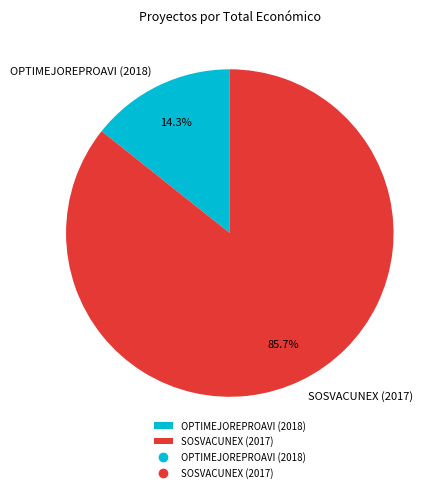

To the nearest percent, what percentage of the pie is OPTIMEJOREPROAVI (2018)?

14%